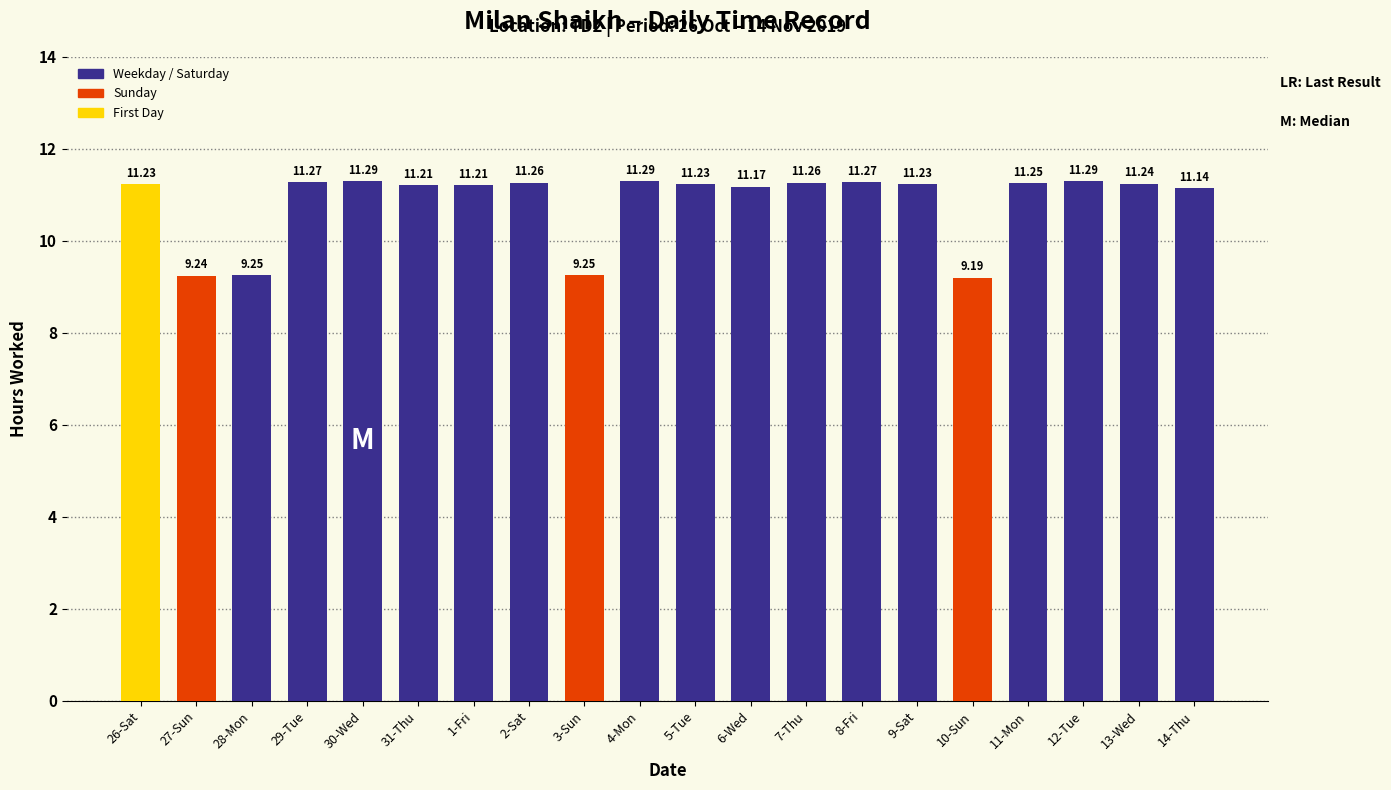

What is the label of the 17th bar from the right?

29-Tue